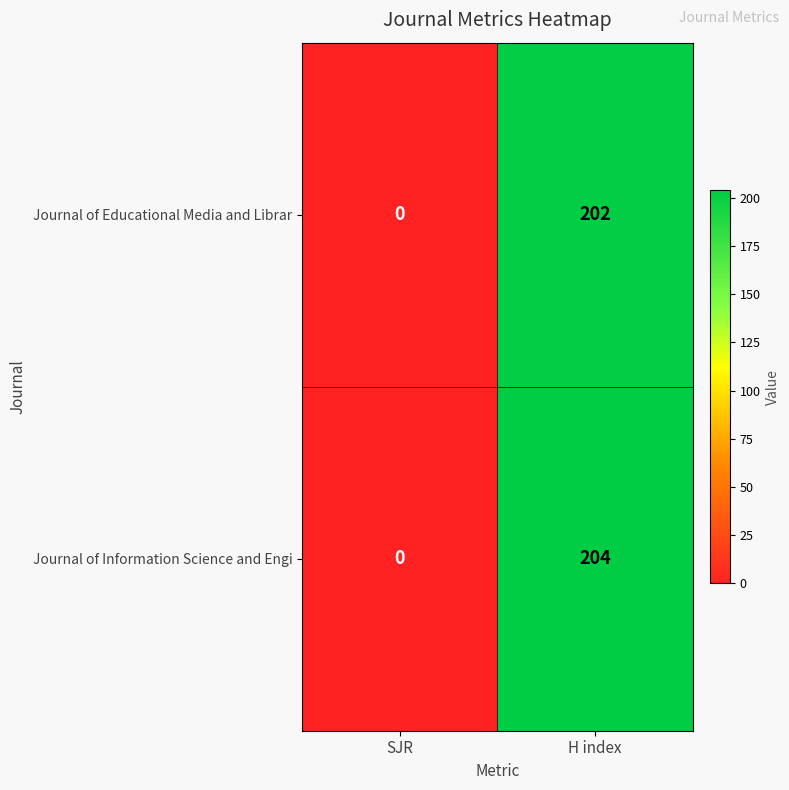

List the labels in order of Journal of Information Science and Engi value, smallest first.

SJR, H index